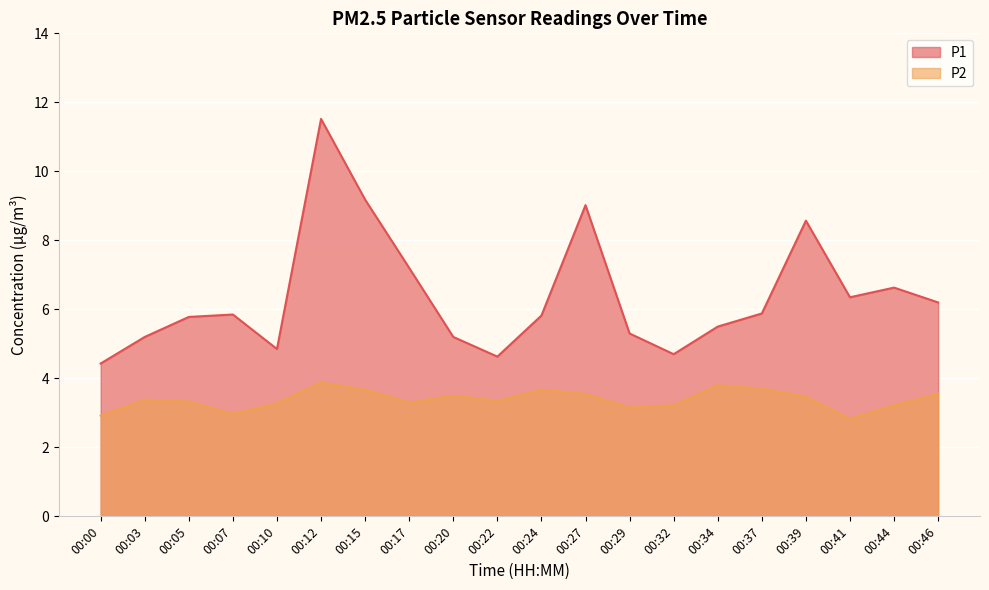

What is the sum of all P2 values?

67.7